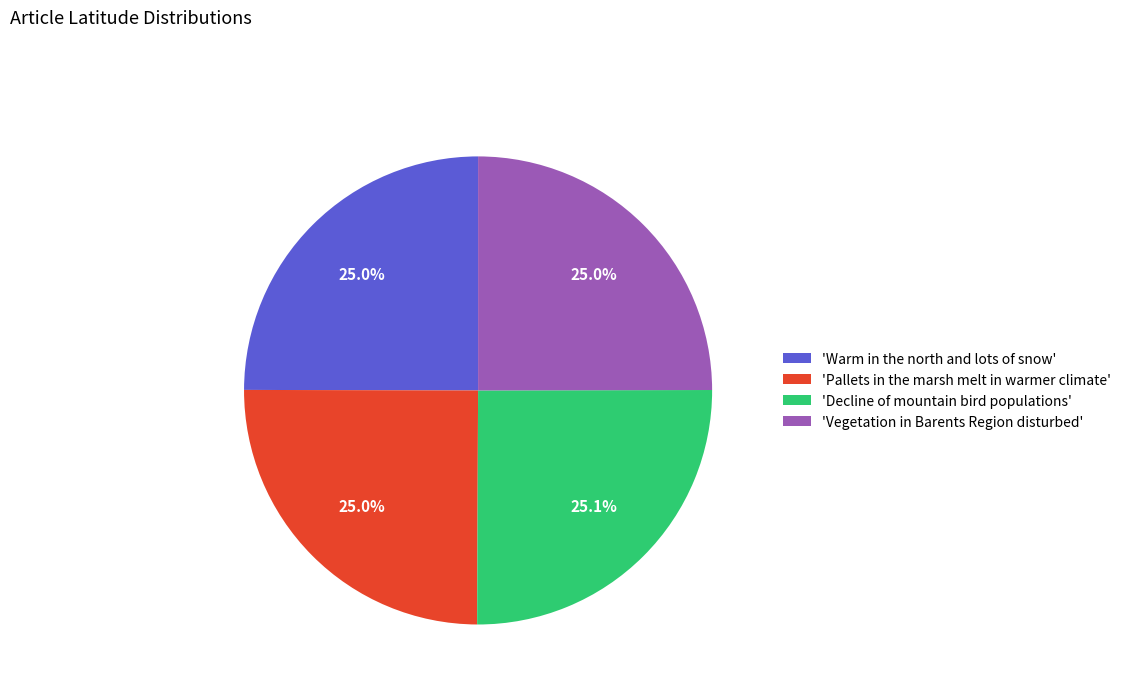

How many segments does this pie chart have?

4